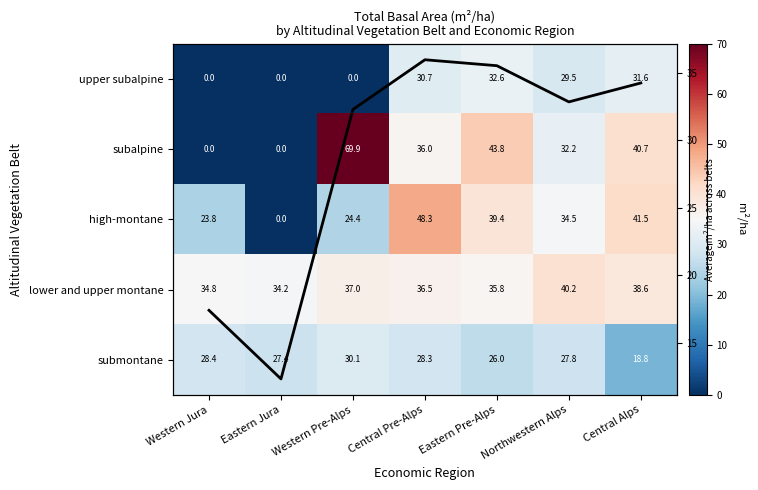

Between Central Pre-Alps and Eastern Pre-Alps, which is larger?

Eastern Pre-Alps